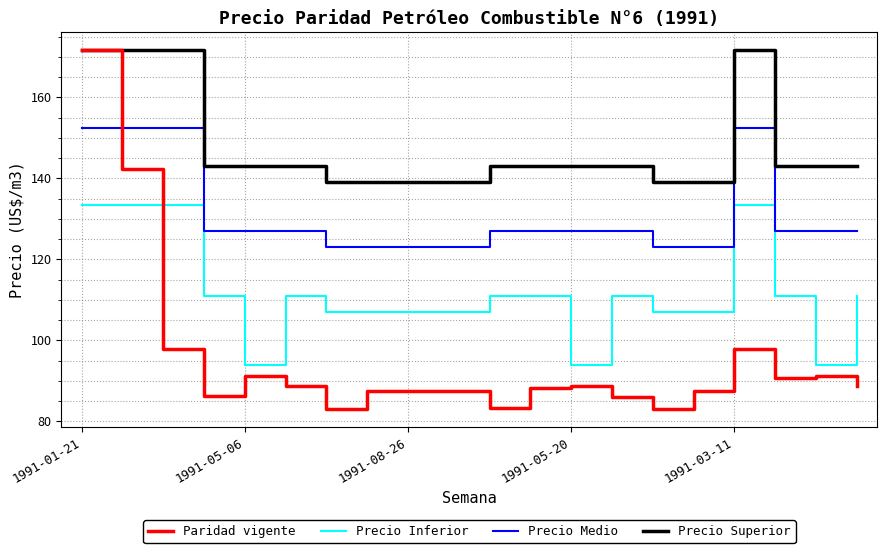

What is the lowest value of the Paridad vigente series?

83.0